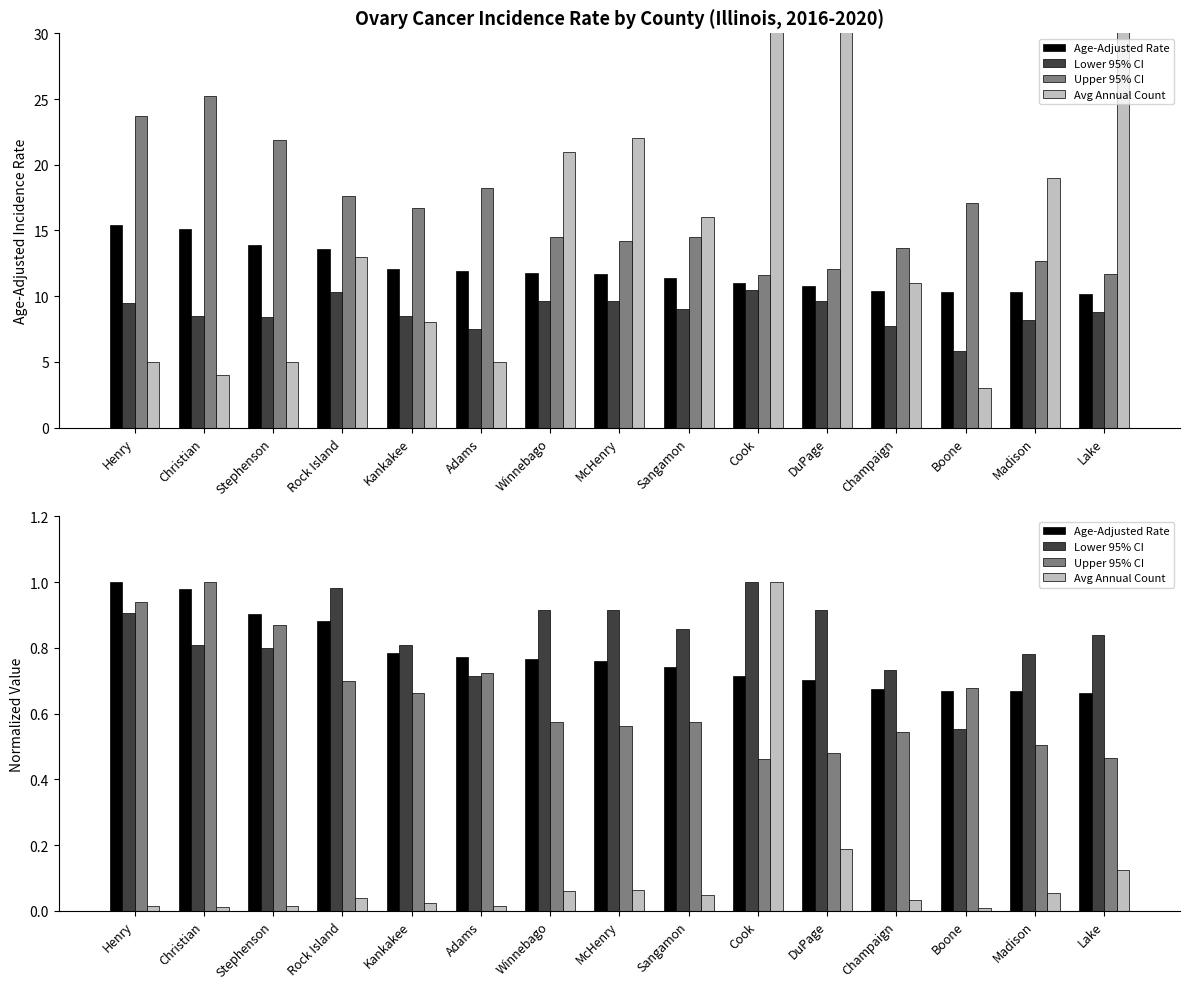

Between Cook and Adams, which is larger?

Adams